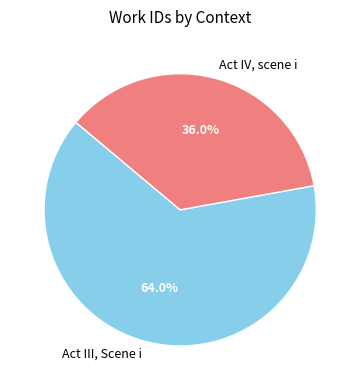

True or false: Act III, Scene i accounts for 64% of the total.

True